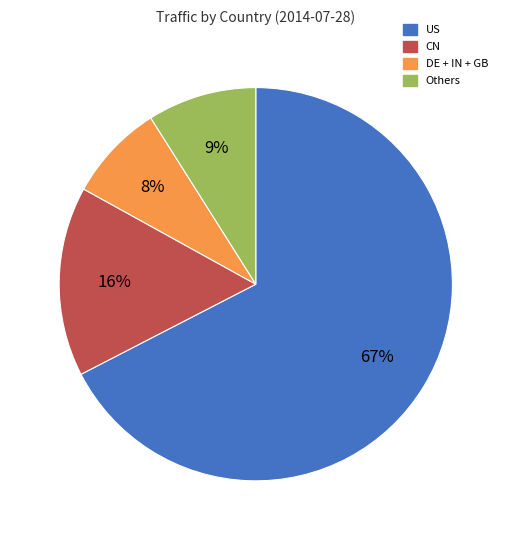

To the nearest percent, what percentage of the pie is US?

67%